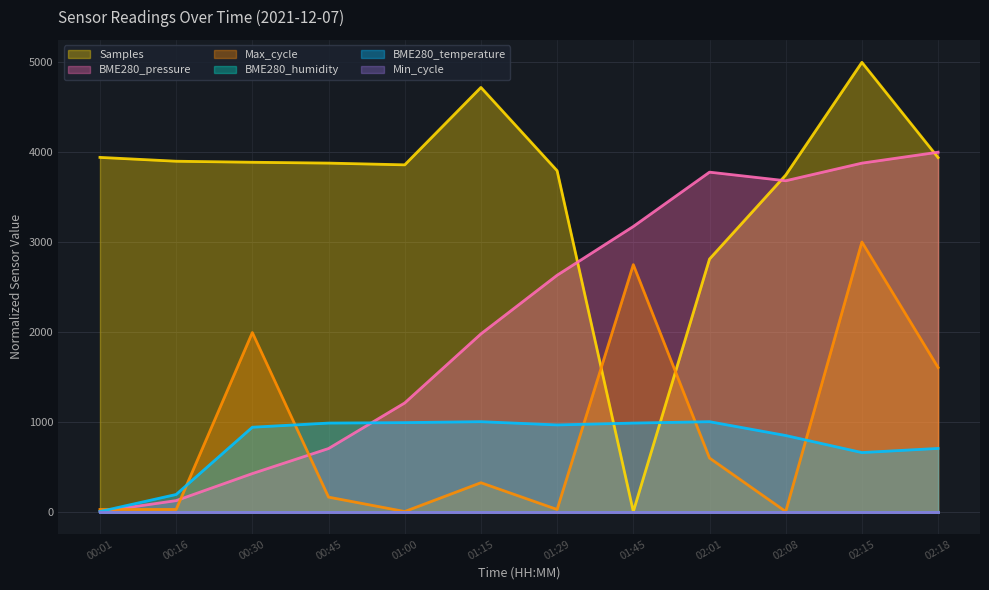

What is the difference between the highest and lowest values at 01:15?

4400.3